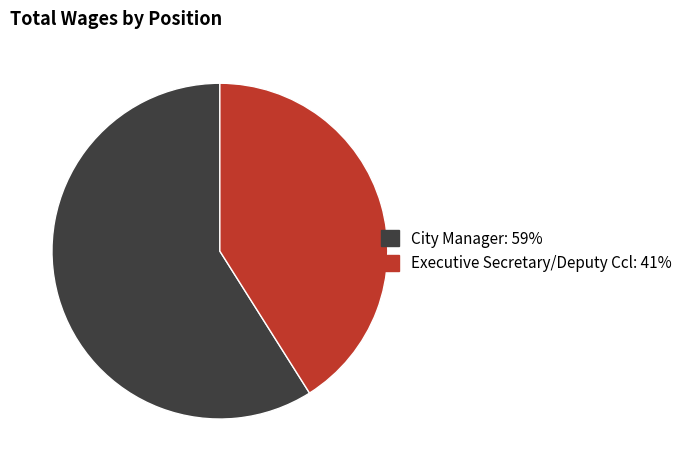

Do Executive Secretary/Deputy Ccl: 41% and City Manager: 59% together represent more than half of the pie?

Yes